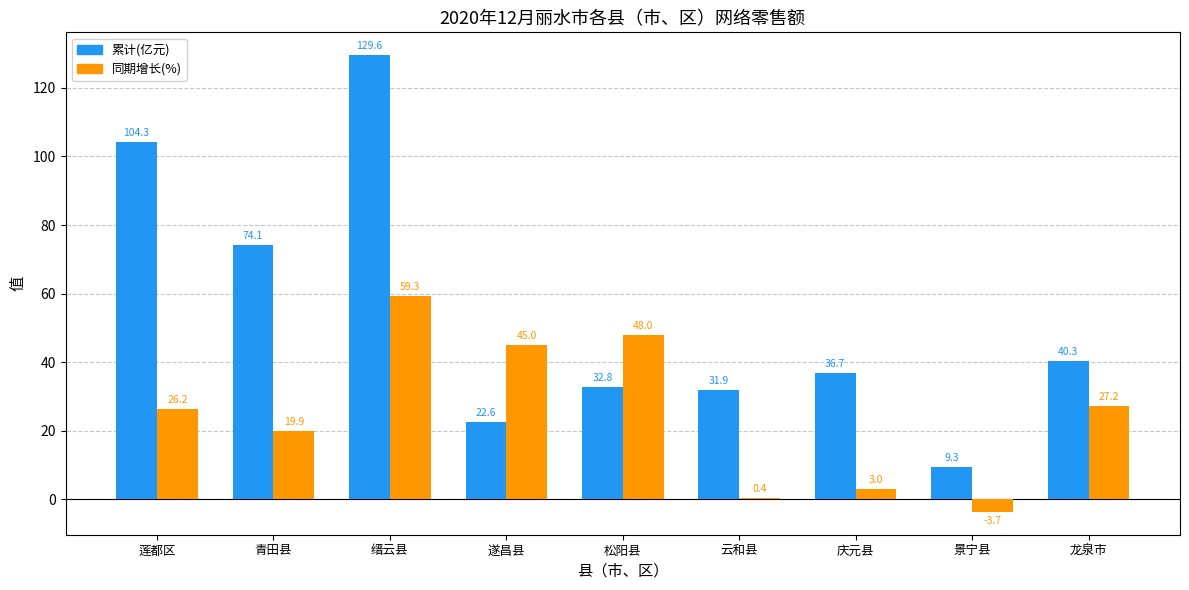

True or false: 累计(亿元) has a value of 8.0 at 遂昌县.

False